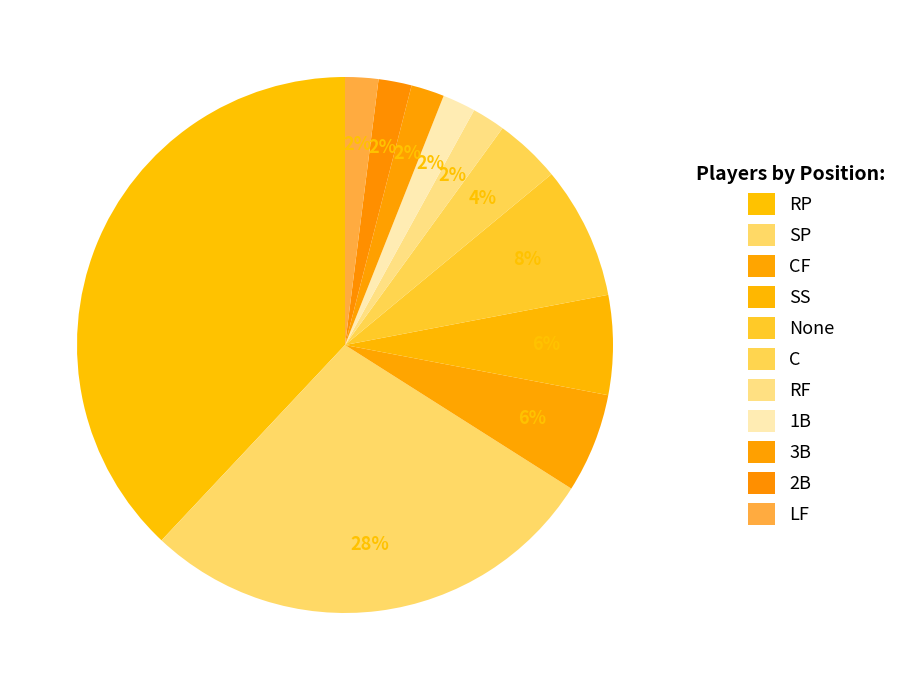

What is the ratio of the value at None to the value at SP?

0.3